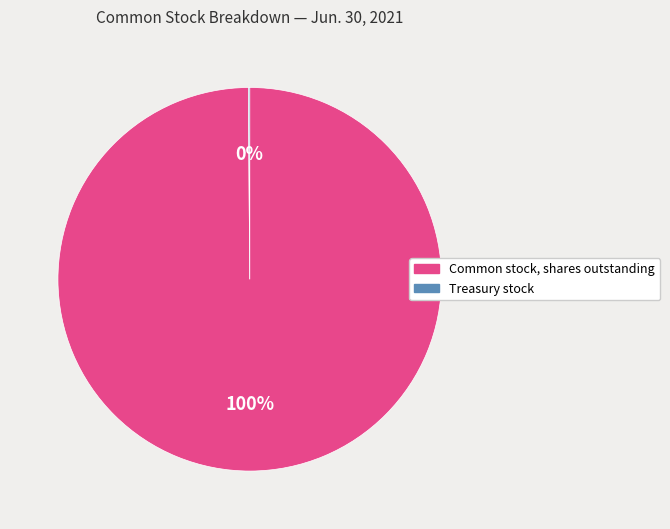

To the nearest percent, what is the difference between the largest and smallest slice percentages?

100%